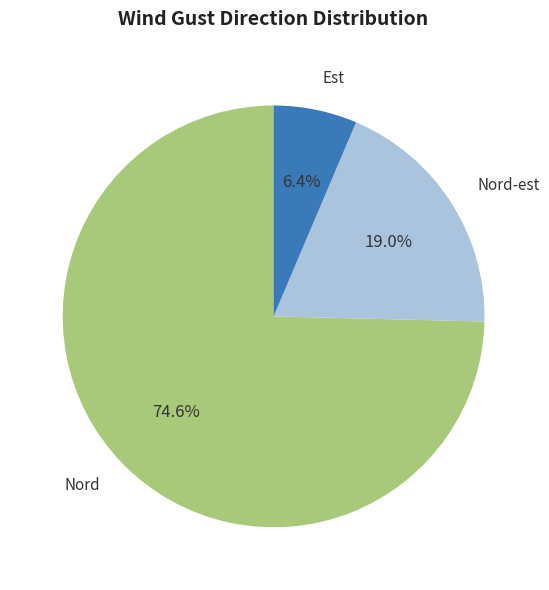

Does any single category account for the majority?

Yes